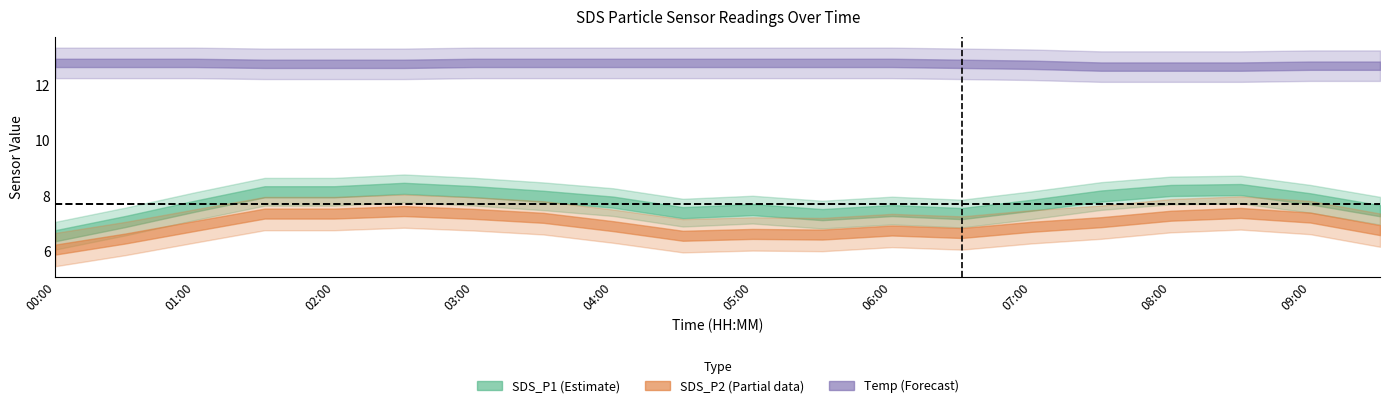

Which category has the lowest value in the SDS_P2 series?

00:00